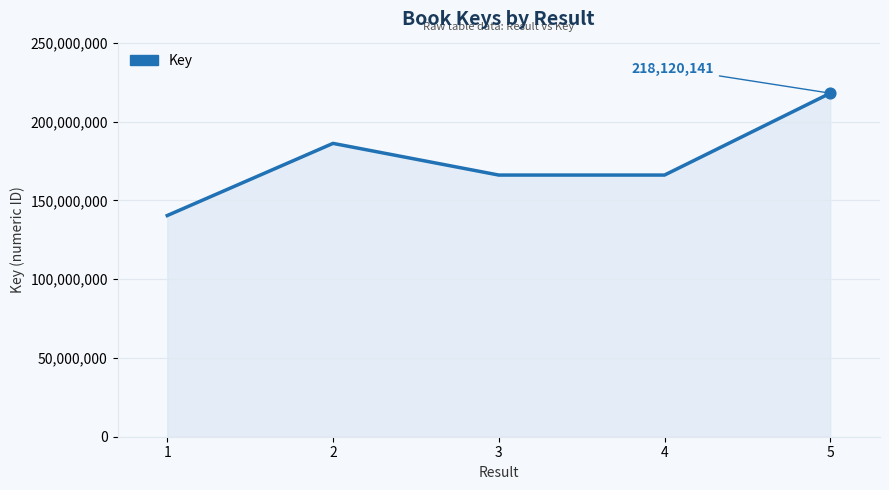

What is the change in value from 1 to 4?

+25705140